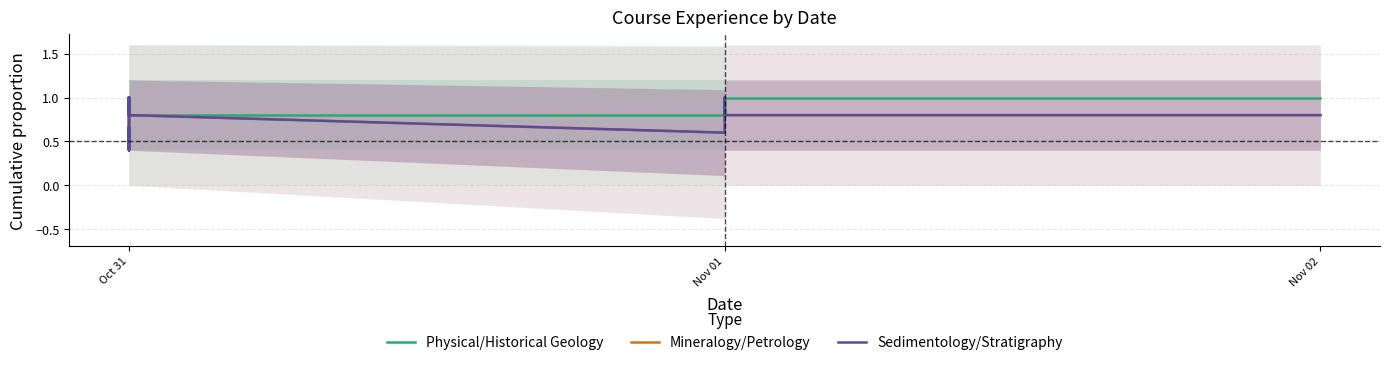

What is the maximum value shown in the chart?

1.0